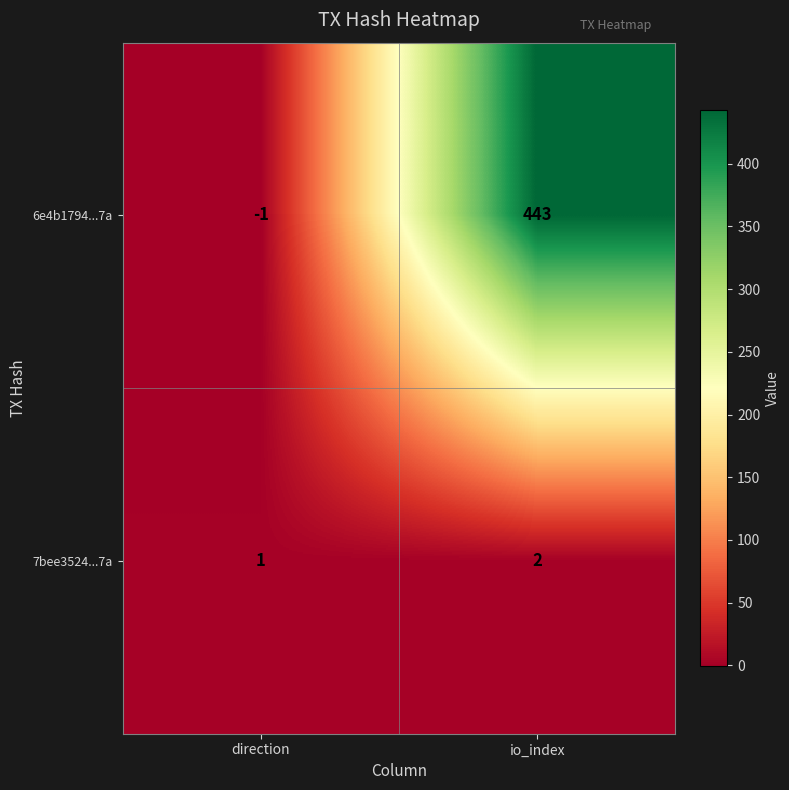

Reading left to right, what are all the values shown in this chart?

6e4b1794...7a: -1	443
7bee3524...7a: 1	2